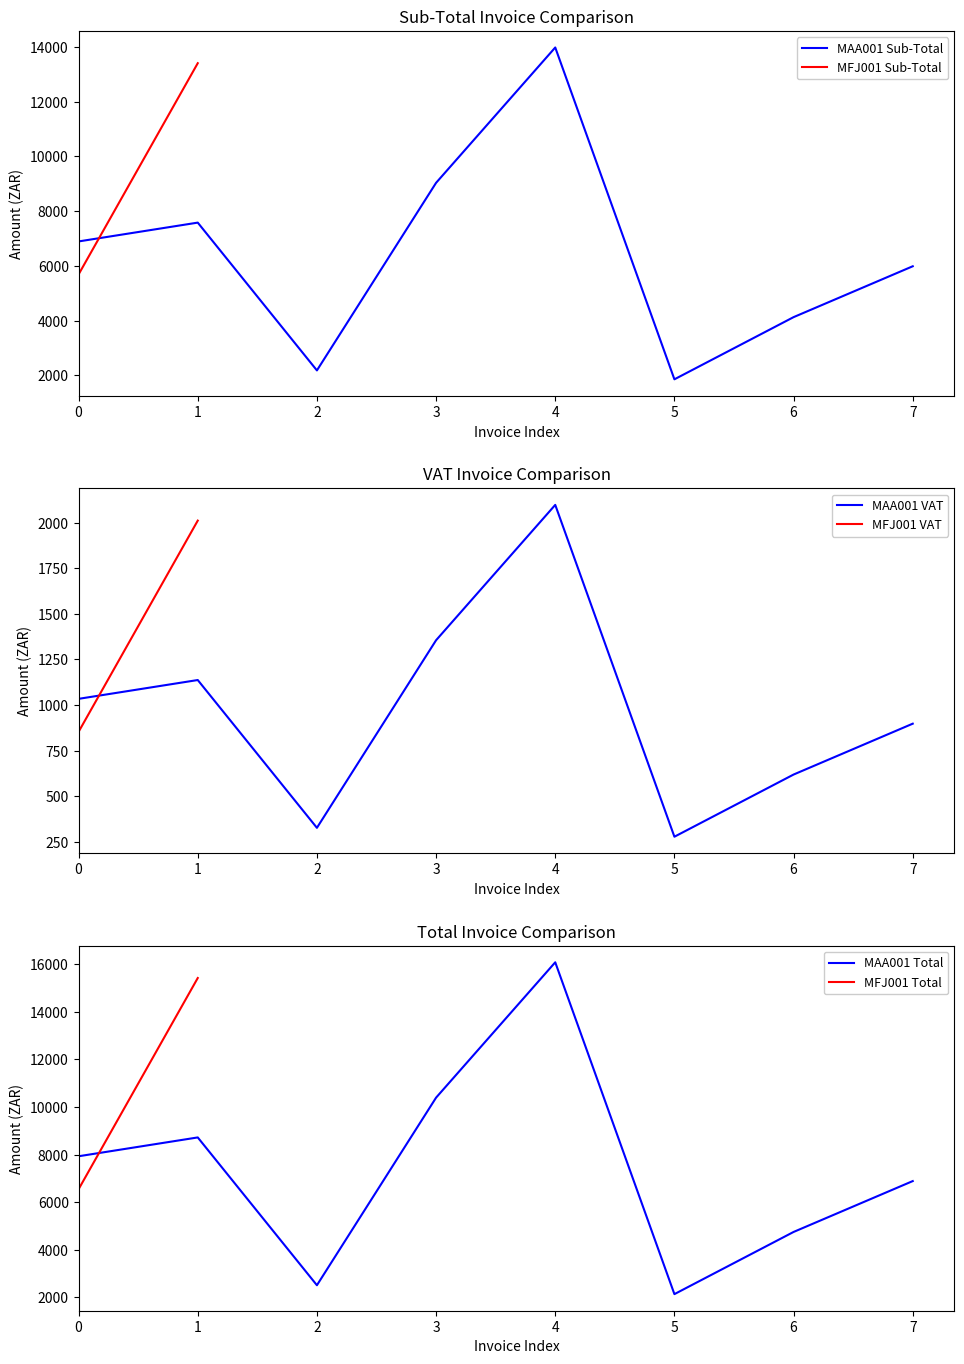

Reading right to left, extract all data points from this chart.

Sub-Total: 5988.4	13405.5	4130.3	1859.5	13979.6	9036.3	2184.6	7582.8	5691.1	6895.5
VAT: 898.3	2010.8	619.6	278.9	2097.0	1355.4	327.7	1137.4	853.7	1034.3
Total: 6886.7	15416.3	4749.9	2138.4	16076.6	10391.7	2512.3	8720.2	6544.8	7929.8